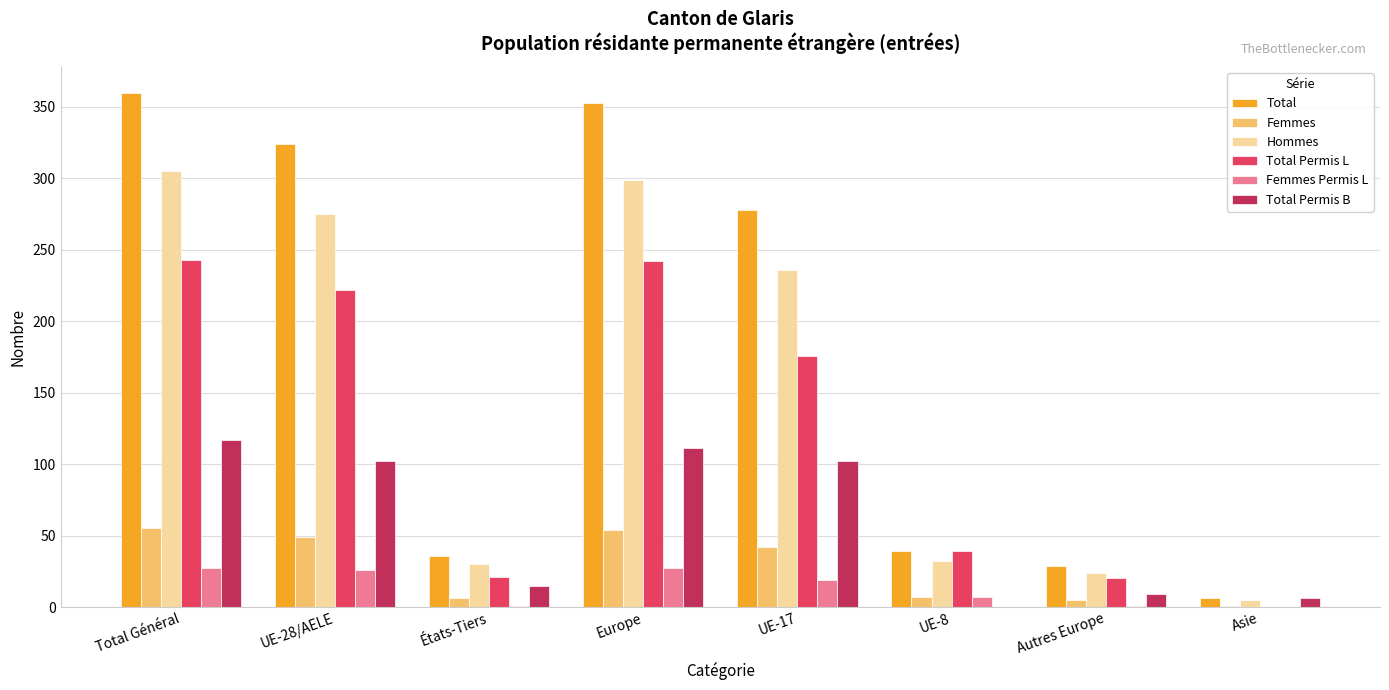

Between Total Général and UE-8, which series saw the biggest shift?

Total